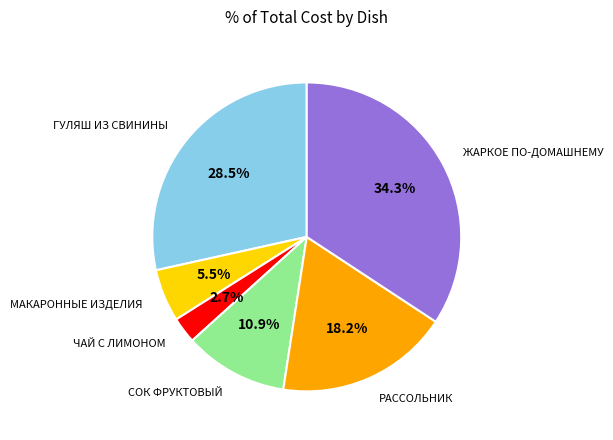

Is there a majority slice in this chart?

No